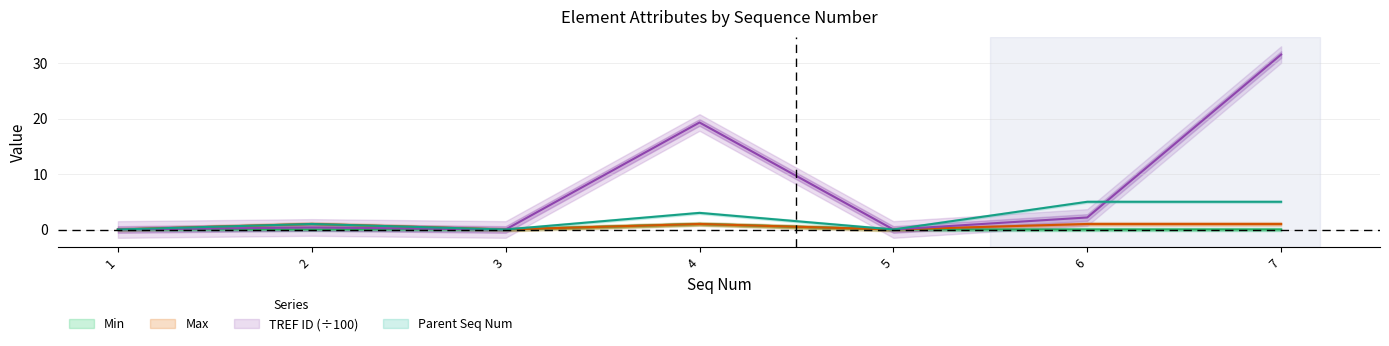

True or false: Parent Seq Num and Max intersect in this chart.

False